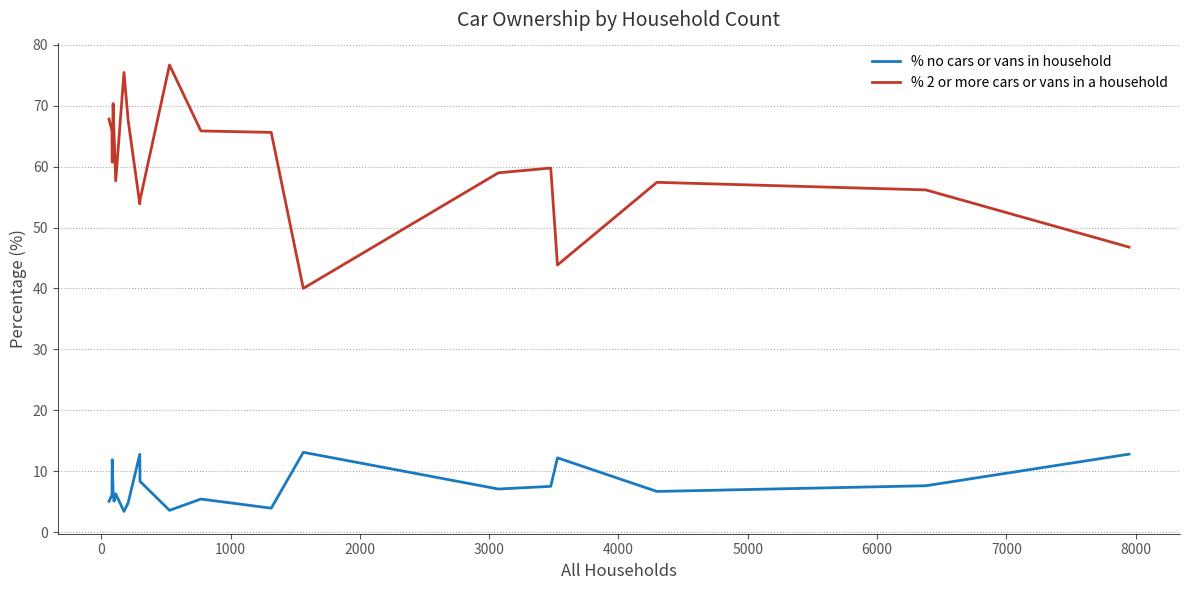

List the series in order of their overall mean, lowest first.

% no cars or vans in household, % 2 or more cars or vans in a household